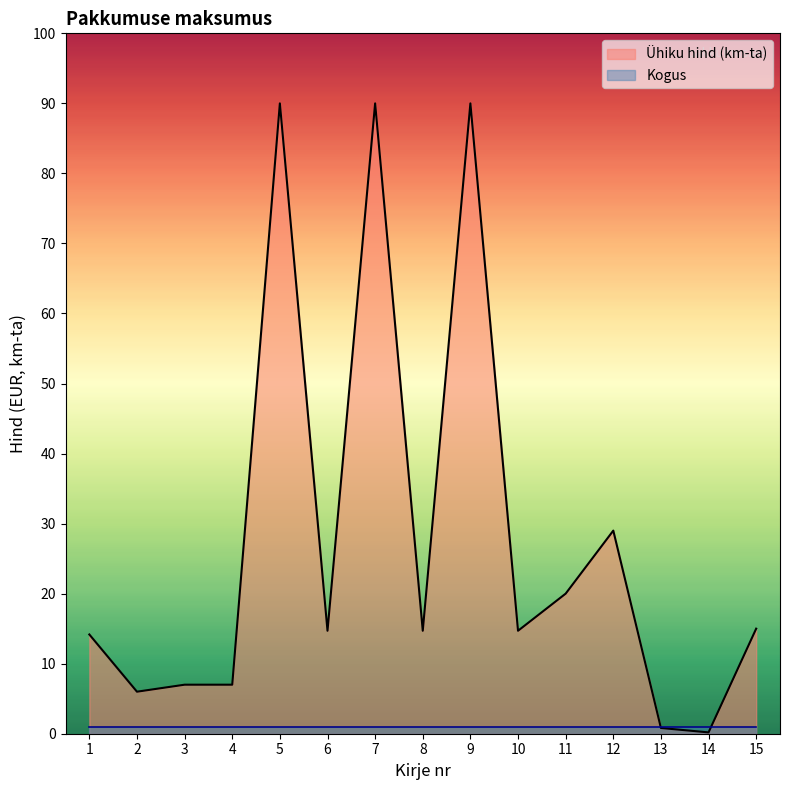

Is it true that the value at 1 is 14.2?

True